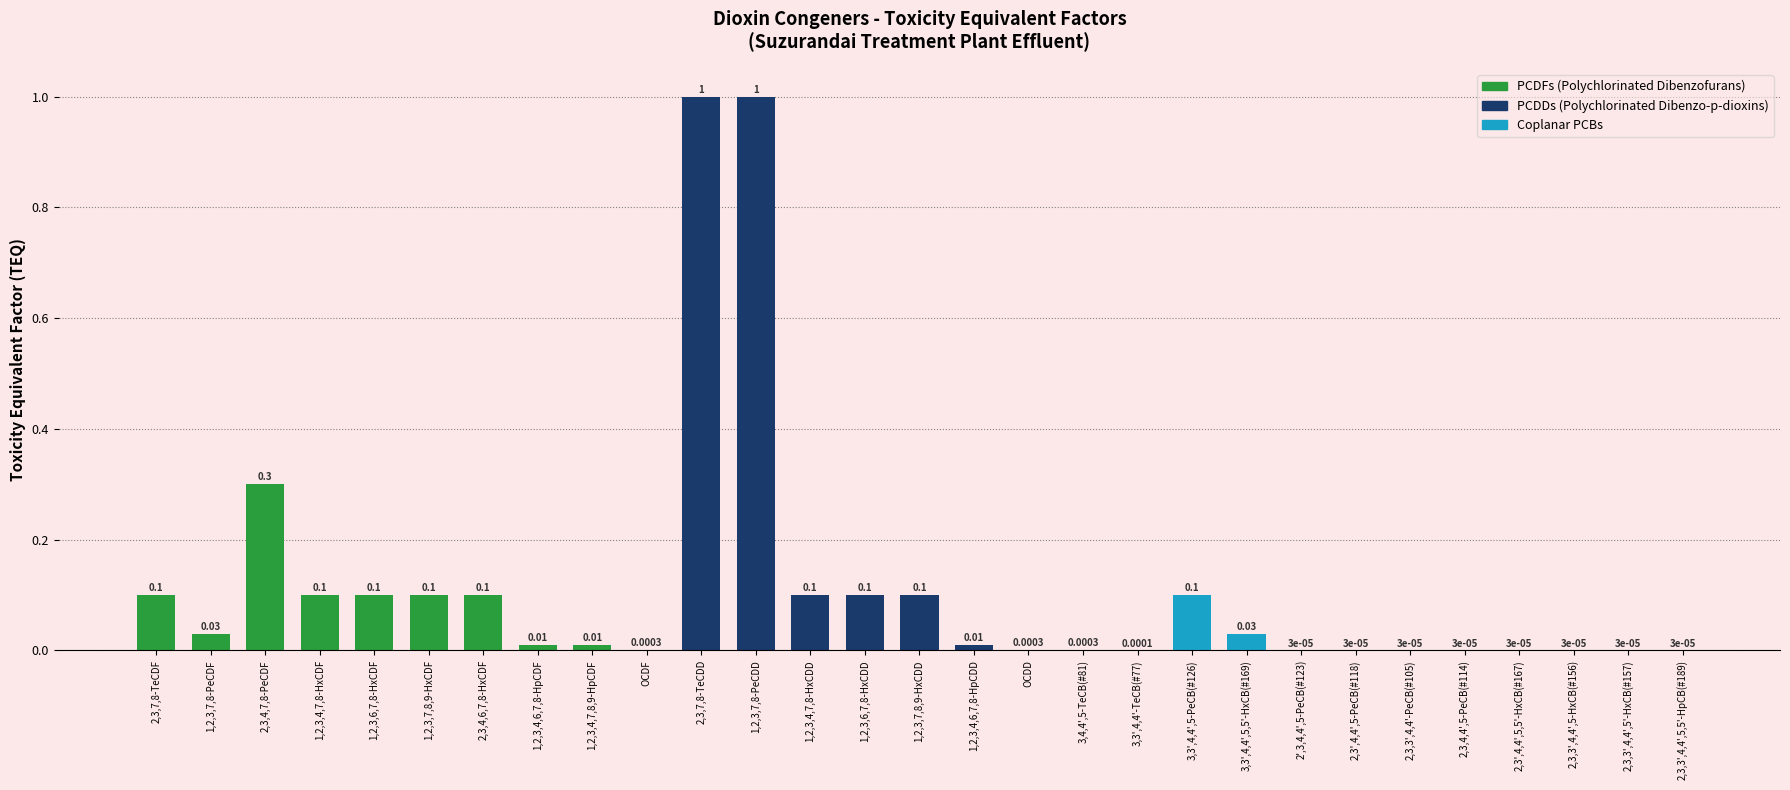

Approximately how many times larger is the value at 1,2,3,6,7,8-HxCDD compared to 1,2,3,7,8-PeCDD?

0.1